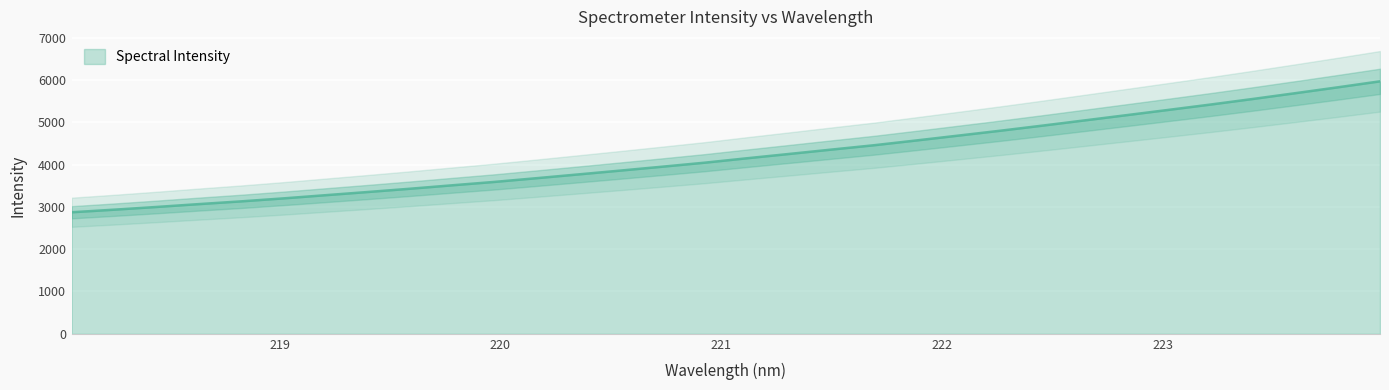

Does the chart display data point markers on the line(s)?

No